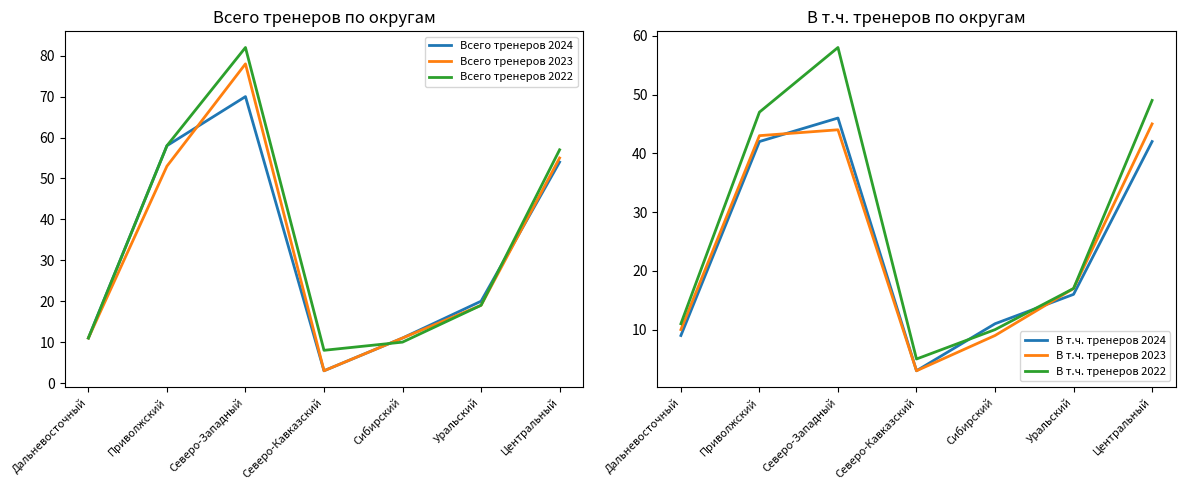

Reading right to left, extract all data points from this chart.

Всего тренеров 2024: Центральный=54	Уральский=20	Сибирский=11	Северо-Кавказский=3	Северо-Западный=70	Приволжский=58	Дальневосточный=11
Всего тренеров 2023: Центральный=55	Уральский=19	Сибирский=11	Северо-Кавказский=3	Северо-Западный=78	Приволжский=53	Дальневосточный=11
Всего тренеров 2022: Центральный=57	Уральский=19	Сибирский=10	Северо-Кавказский=8	Северо-Западный=82	Приволжский=58	Дальневосточный=11
В т.ч. тренеров 2024: Центральный=42	Уральский=16	Сибирский=11	Северо-Кавказский=3	Северо-Западный=46	Приволжский=42	Дальневосточный=9
В т.ч. тренеров 2023: Центральный=45	Уральский=17	Сибирский=9	Северо-Кавказский=3	Северо-Западный=44	Приволжский=43	Дальневосточный=10
В т.ч. тренеров 2022: Центральный=49	Уральский=17	Сибирский=10	Северо-Кавказский=5	Северо-Западный=58	Приволжский=47	Дальневосточный=11